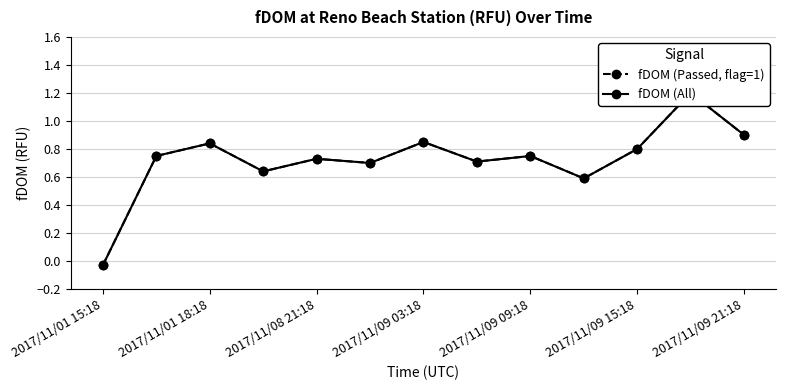

True or false: fDOM (All) and fDOM (Passed, flag=1) cross at least once.

False